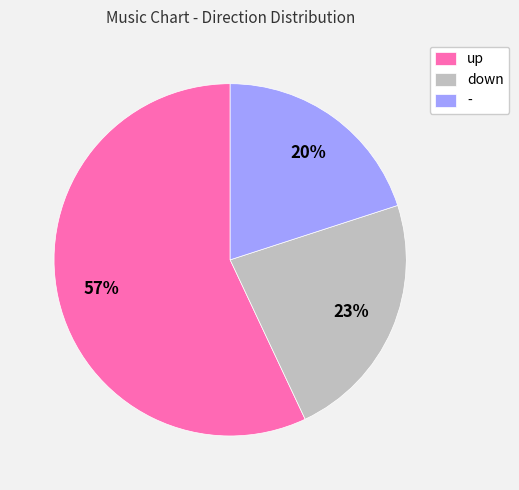

What is the majority slice?

up